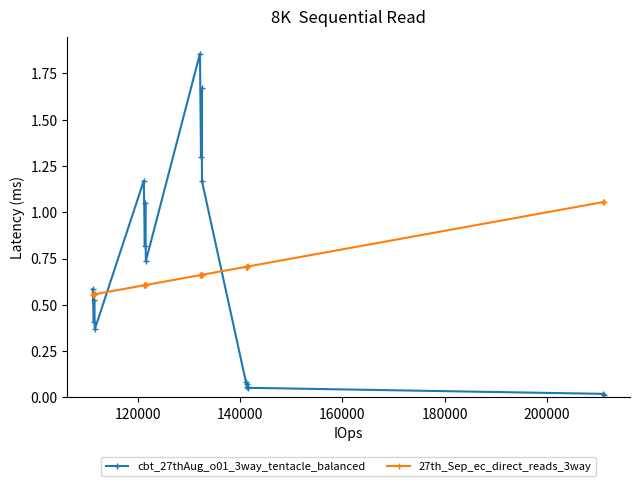

What is the sum of all 27th_Sep_ec_direct_reads_3way values?

12.2